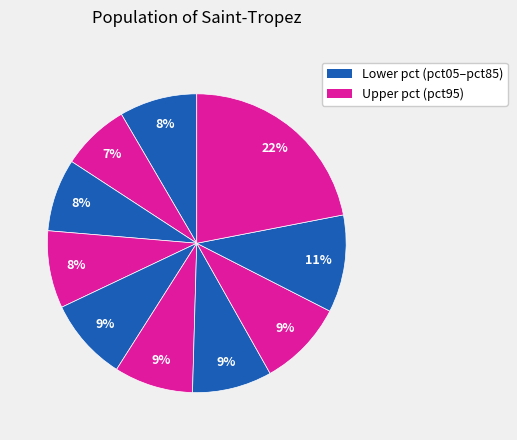

Count the number of slices in the pie.

10